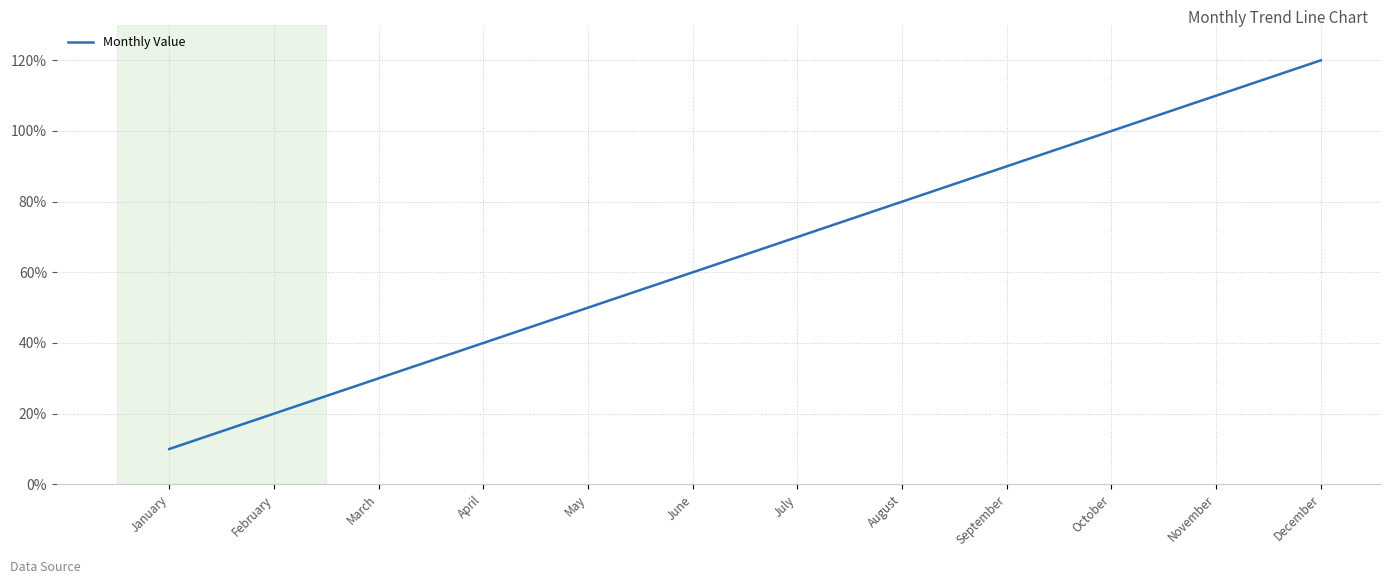

What is the difference between the maximum and minimum values?

11